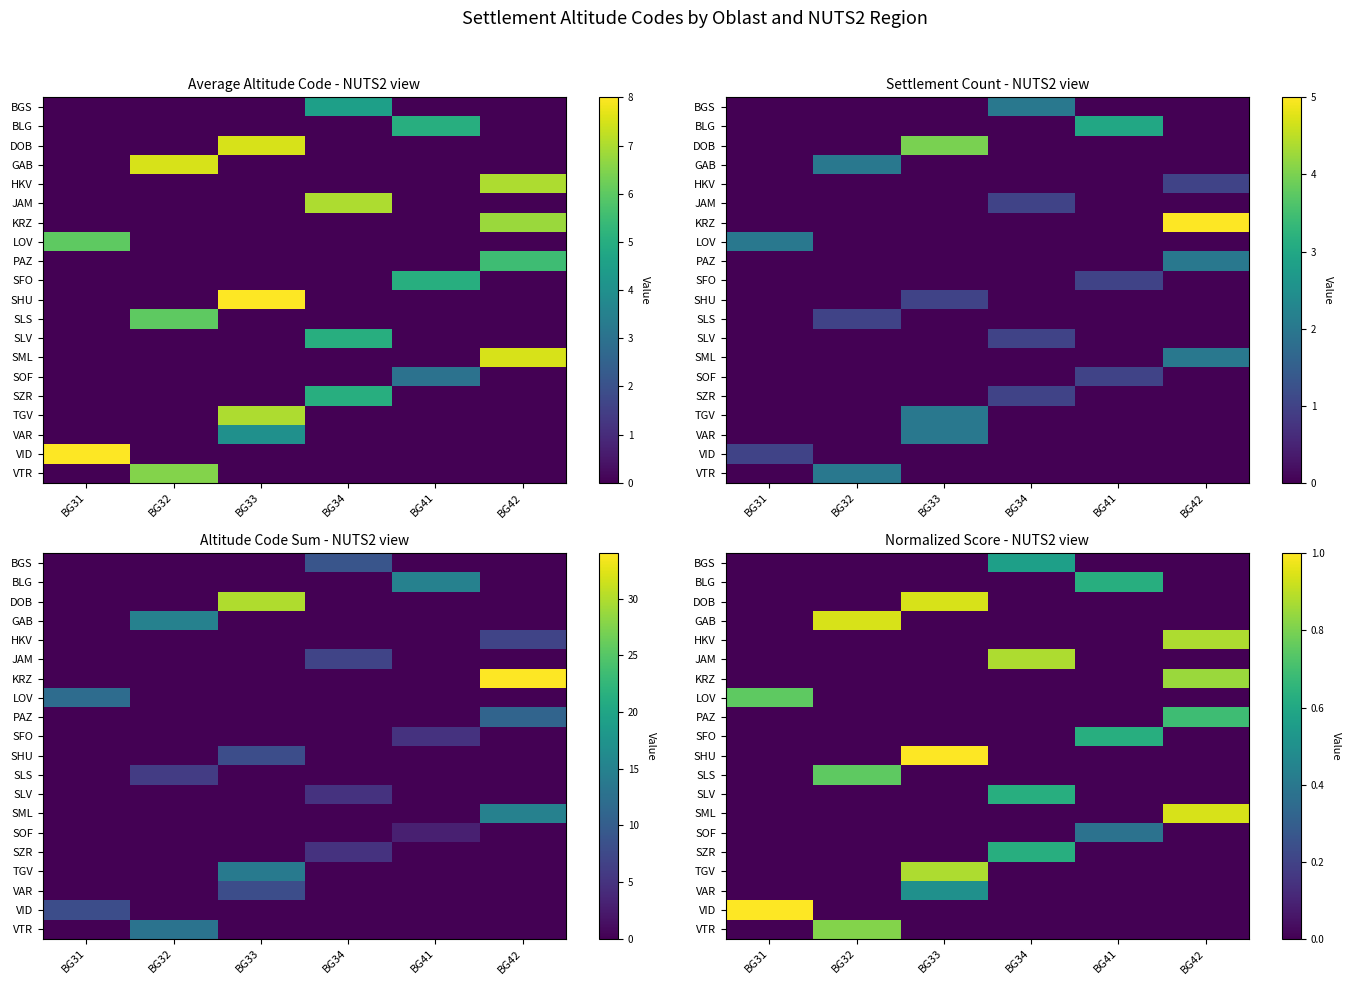

How many positive values does the VTR series have?

1